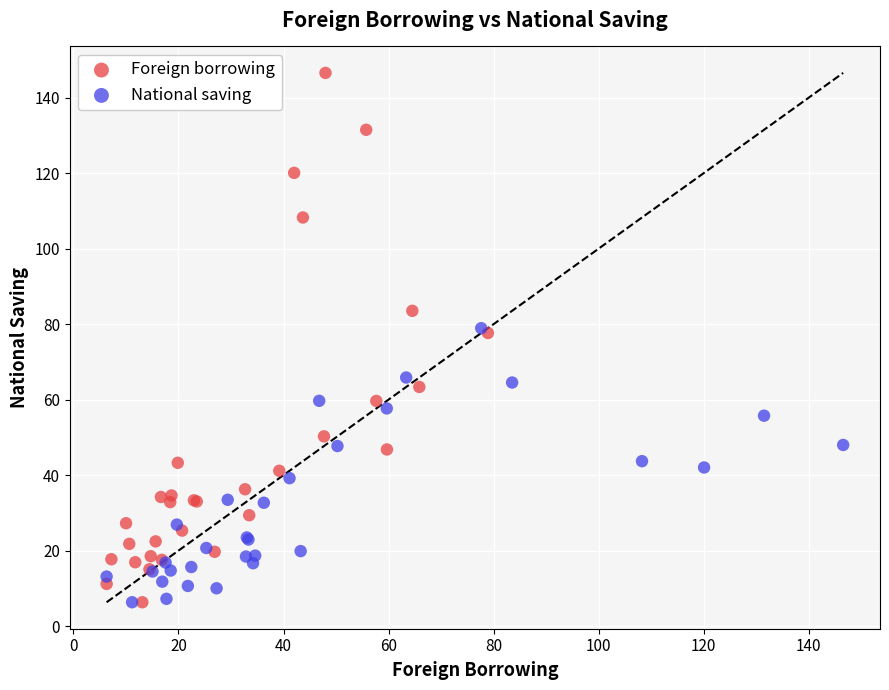

What are all the series names shown in the legend?

Foreign borrowing, National saving